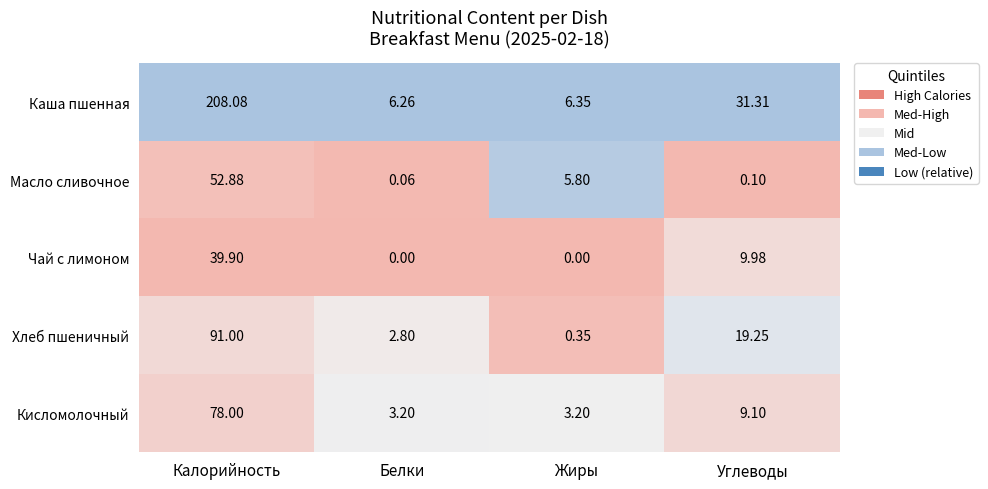

At which label does Хлеб пшеничный reach its peak?

Калорийность